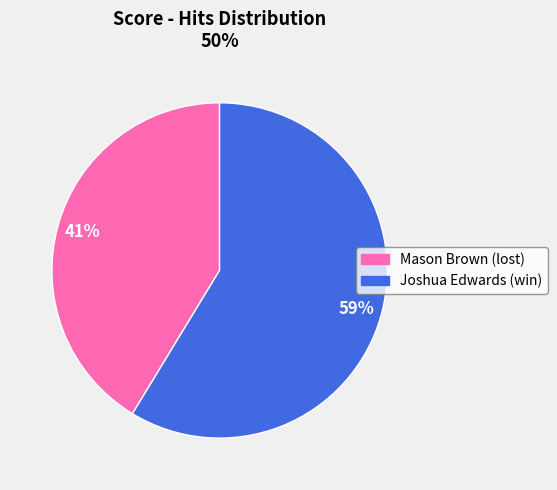

How many slices are in this pie chart?

2